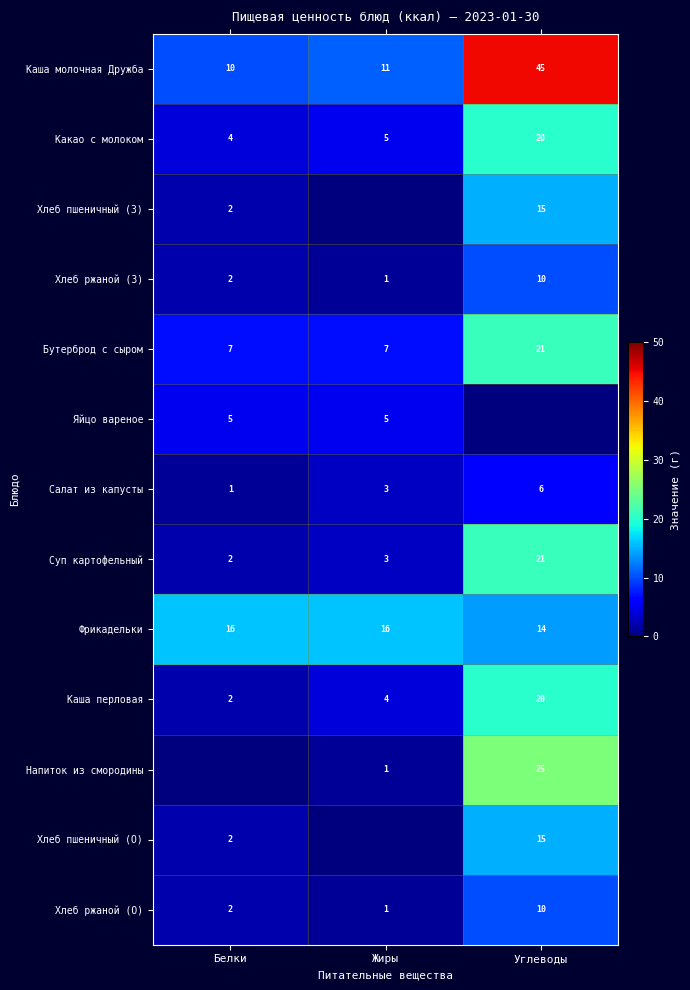

What is the greatest value displayed?

45